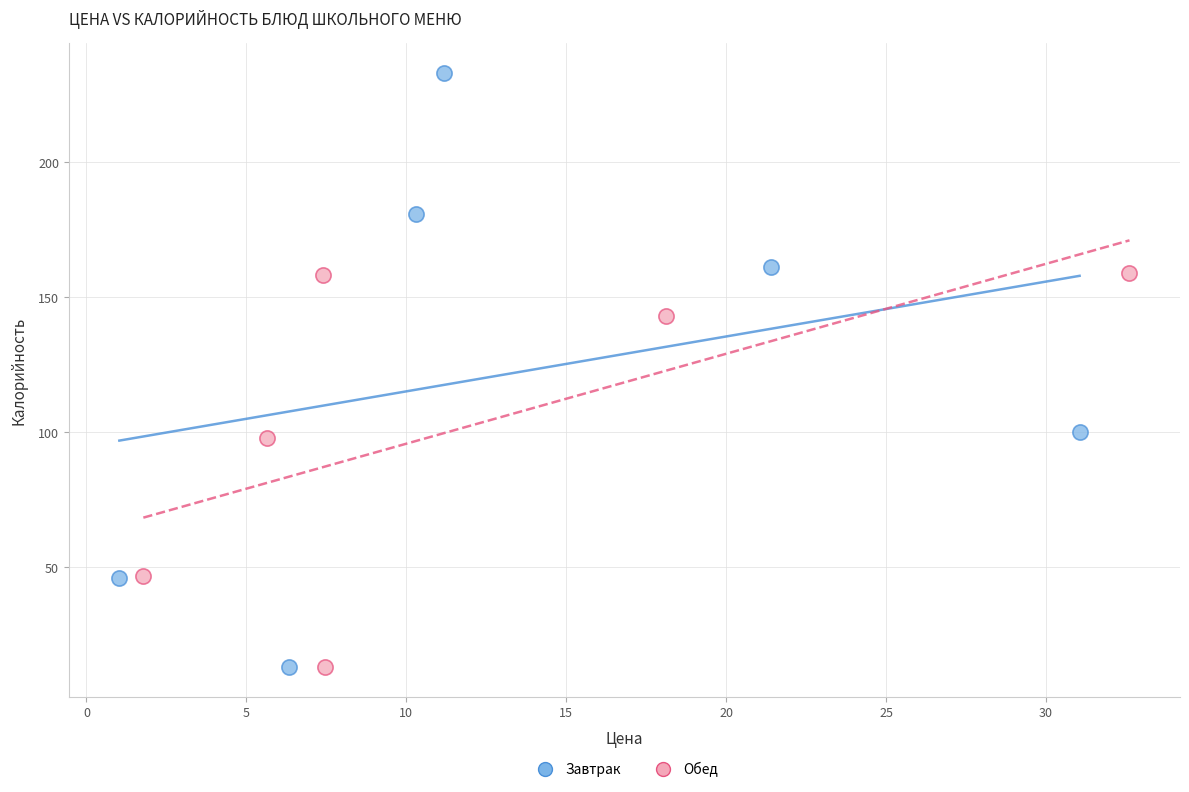

Which series reaches the maximum Y coordinate?

Завтрак